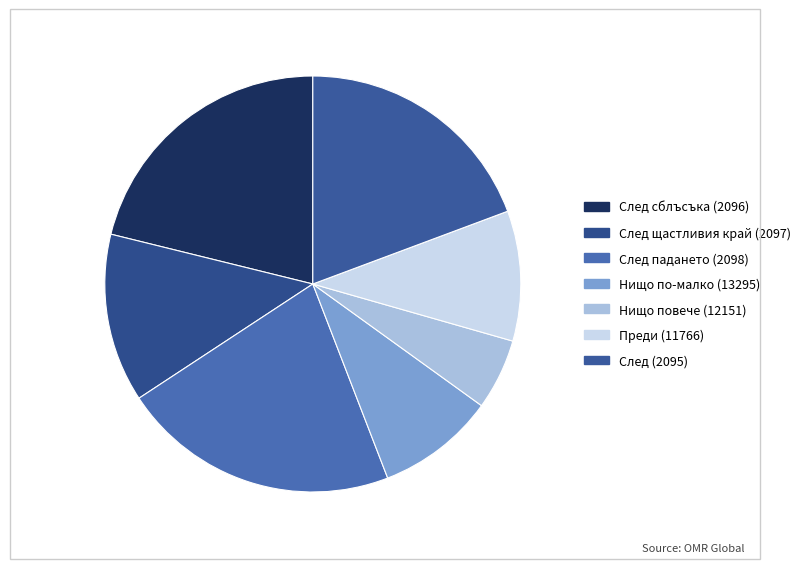

Does any single category account for the majority?

No